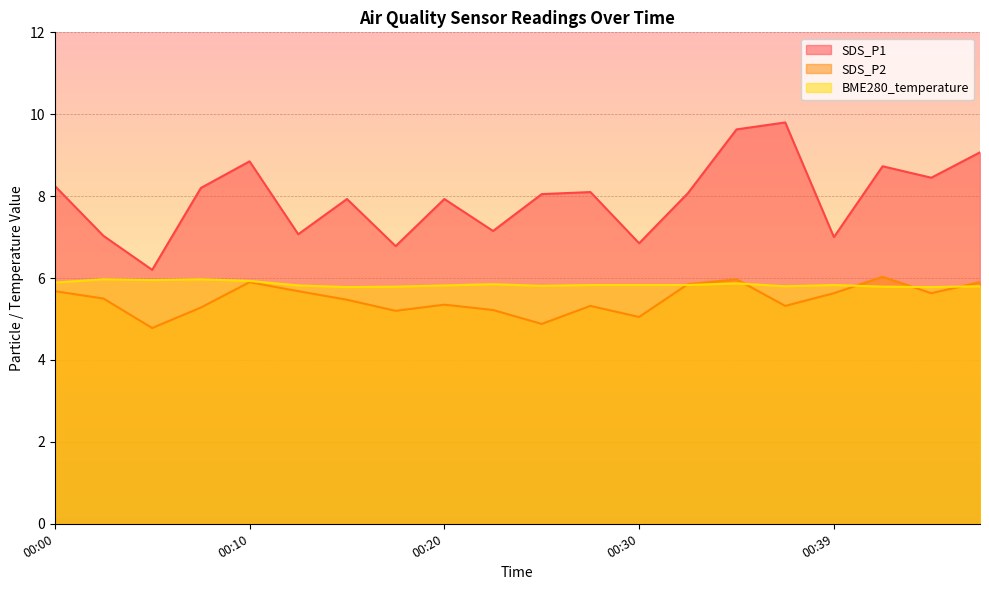

True or false: SDS_P2 and SDS_P1 cross at least once.

False